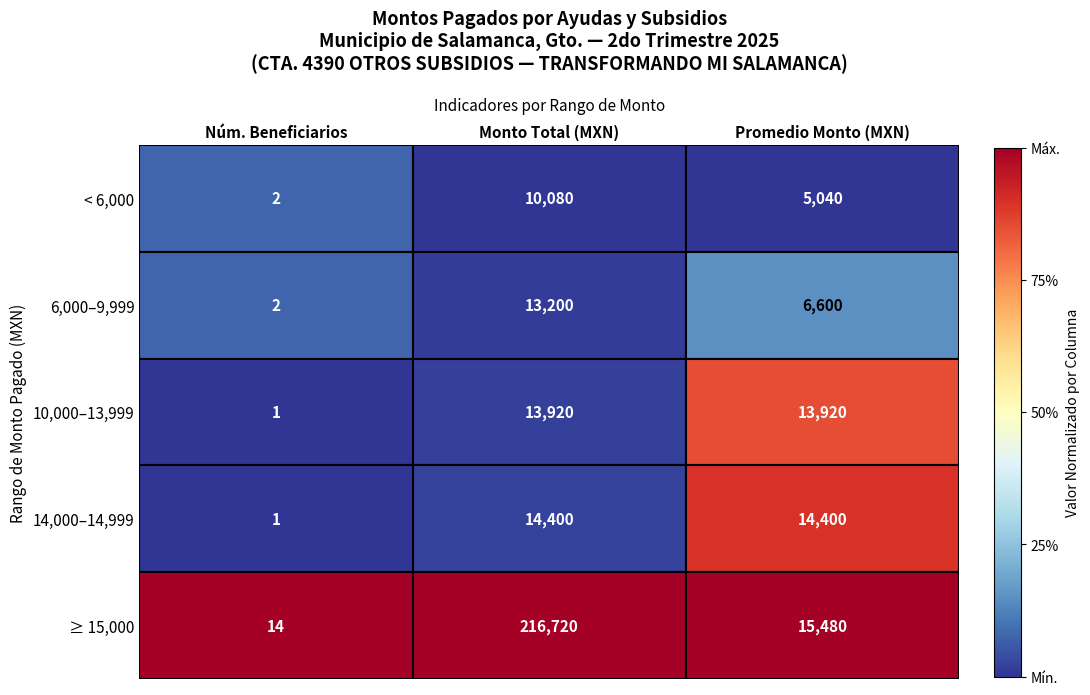

Is it true that 14,000–14,999 equals 22384 at Monto Total (MXN)?

False